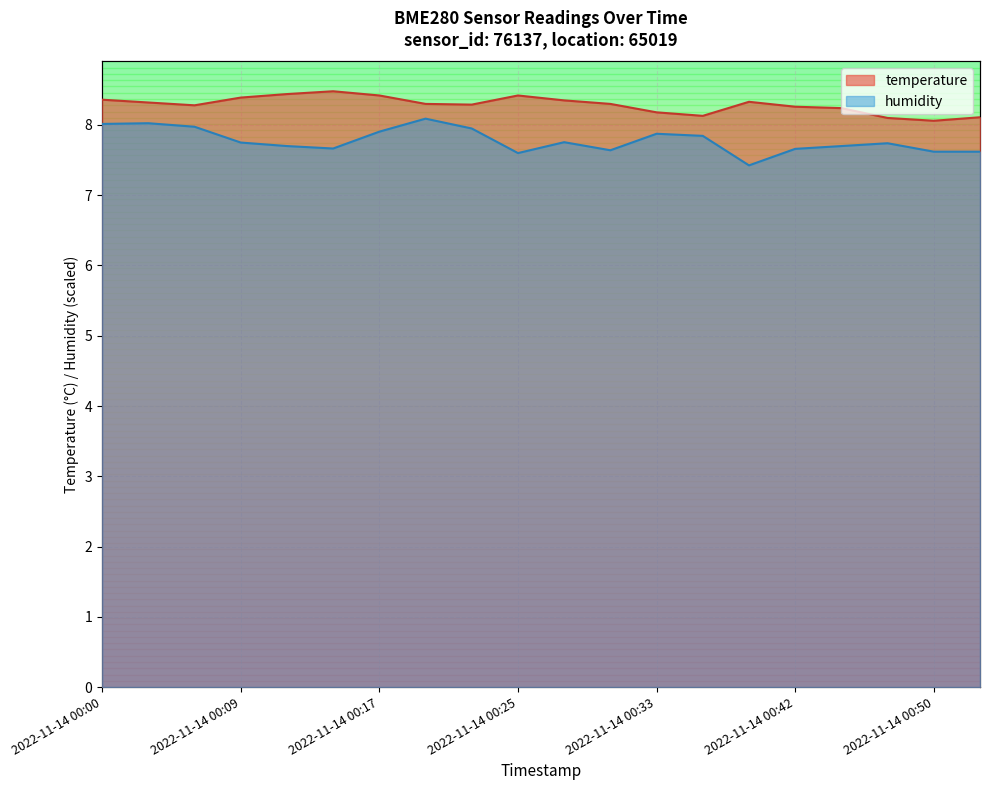

The value of humidity at 2022-11-14 00:50 is 2.5. True or false?

False